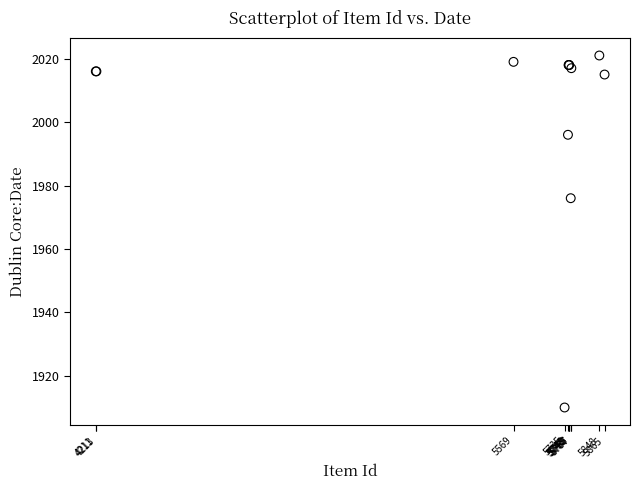

What Y value in the scatter plot is closest to 1965?

1976